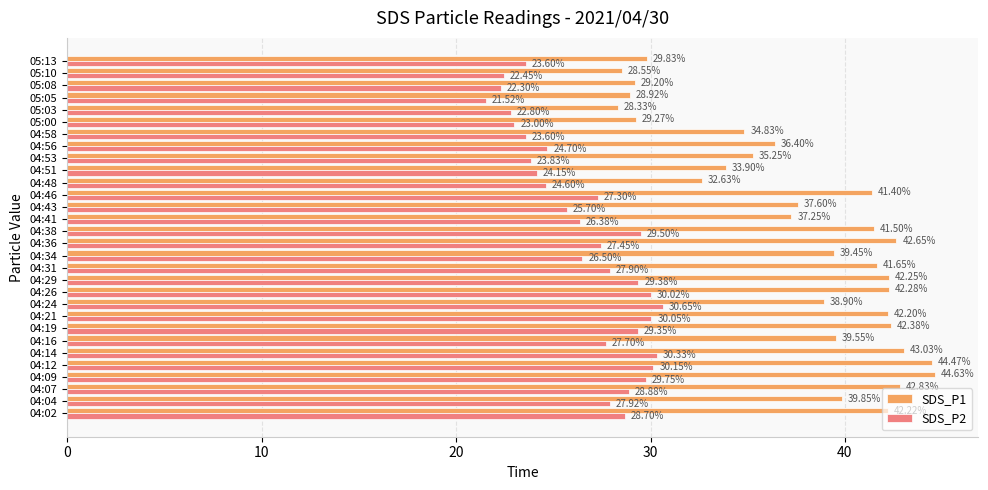

Between 04:09 and 04:12, which series saw the biggest shift?

SDS_P2